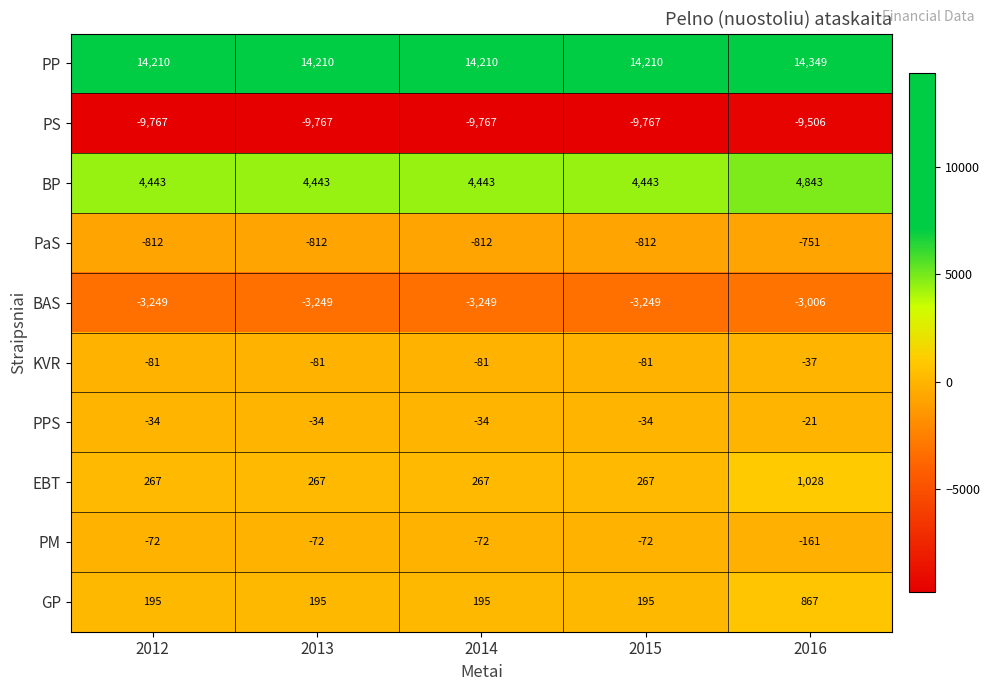

What is the difference between the highest and lowest values at 2015?

23977